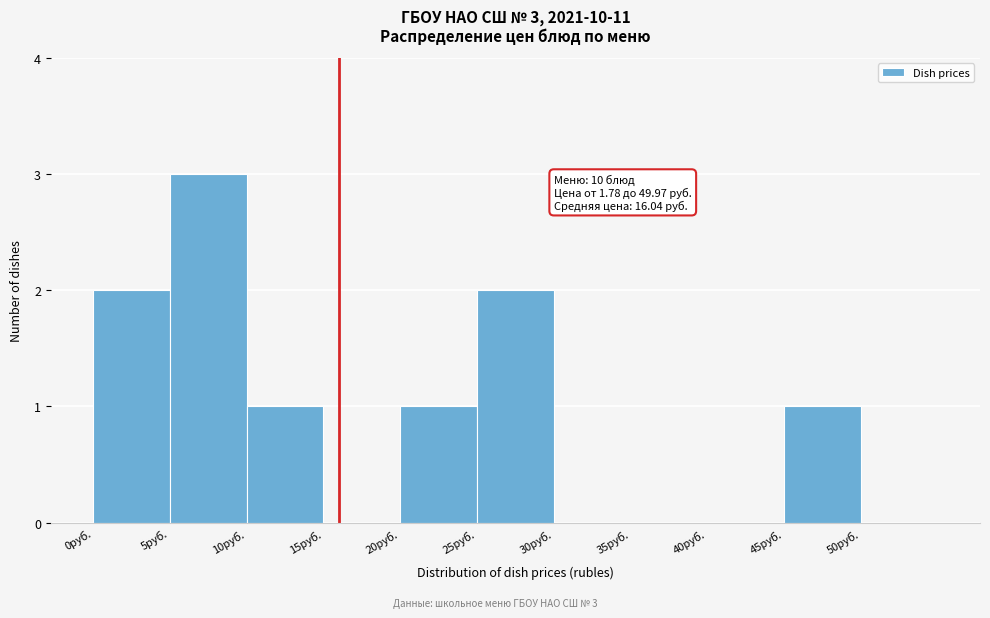

Which range on the x-axis has the tallest bar?

5 to 10